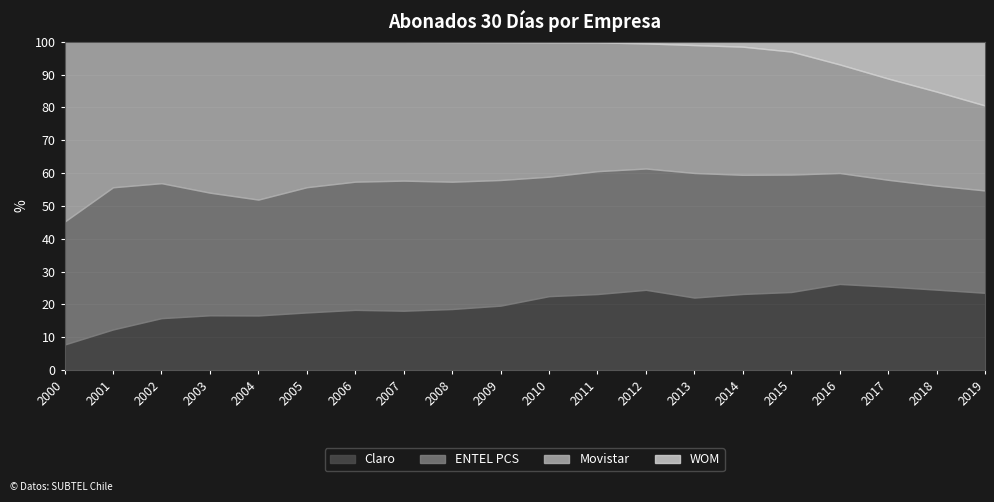

The Claro series shows 19.6 at 2009. True or false?

True